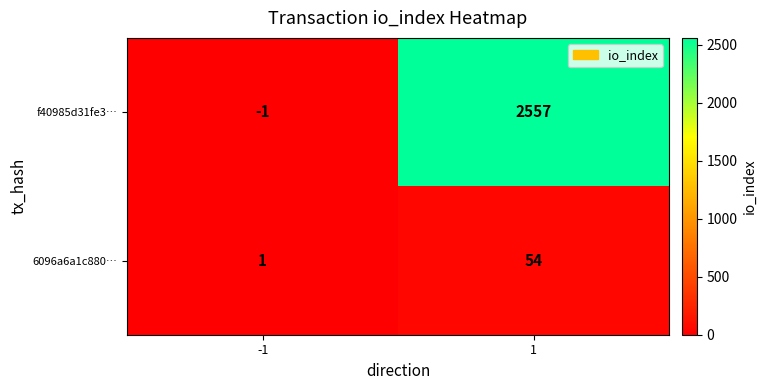

Is it true that 6096a6a1c880… equals 0 at -1?

False